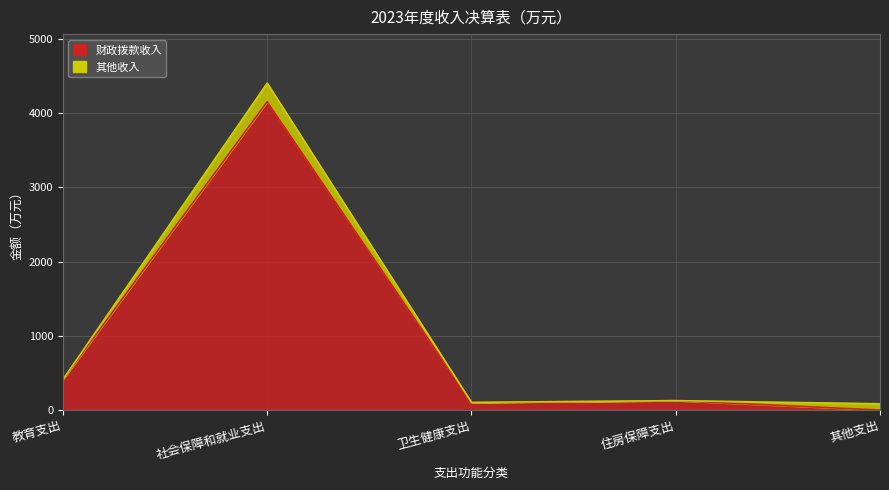

What is the difference between the values at 卫生健康支出 and 社会保障和就业支出?

4049.4